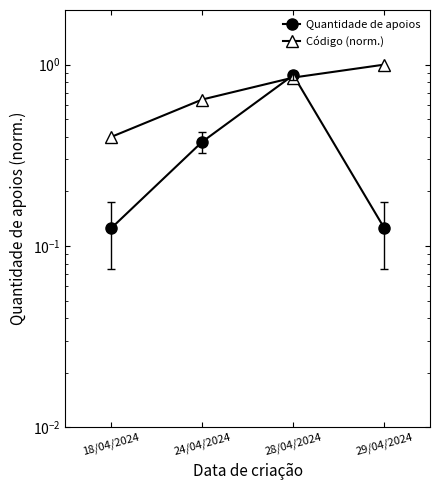

True or false: Código (norm.) has more than 1 interior local peaks.

False